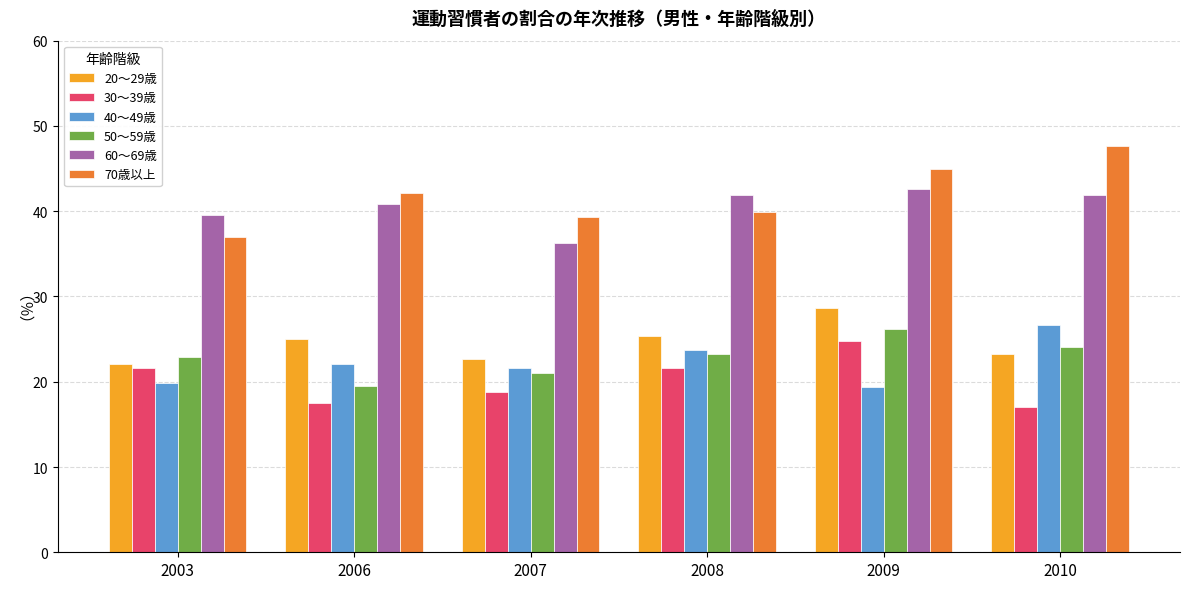

How many values in the 40～49歳 series exceed 22?

3